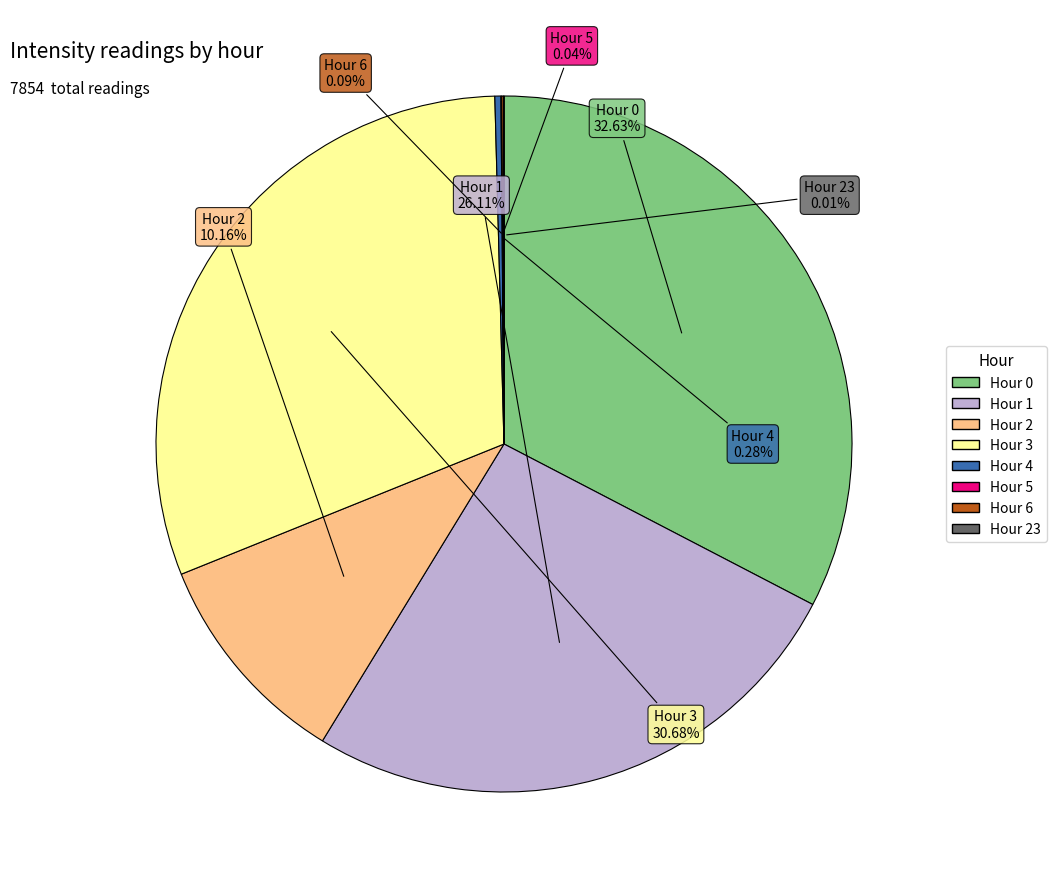

Is there any slice that represents more than half of the pie?

No